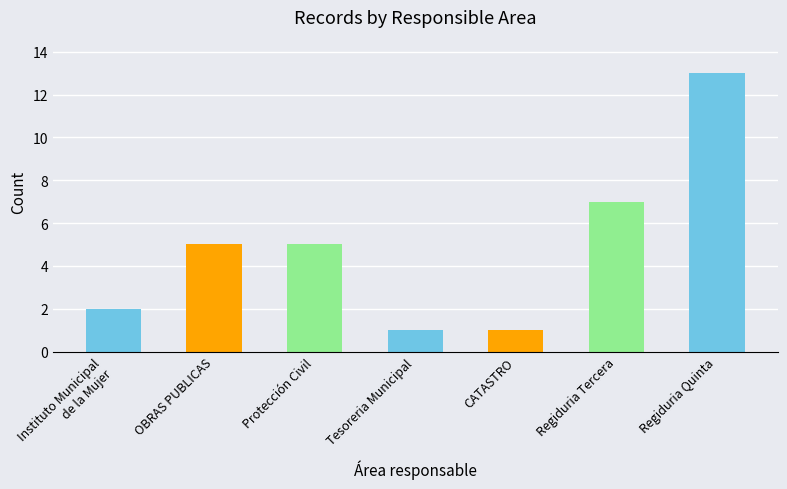

What is the smallest value displayed?

1